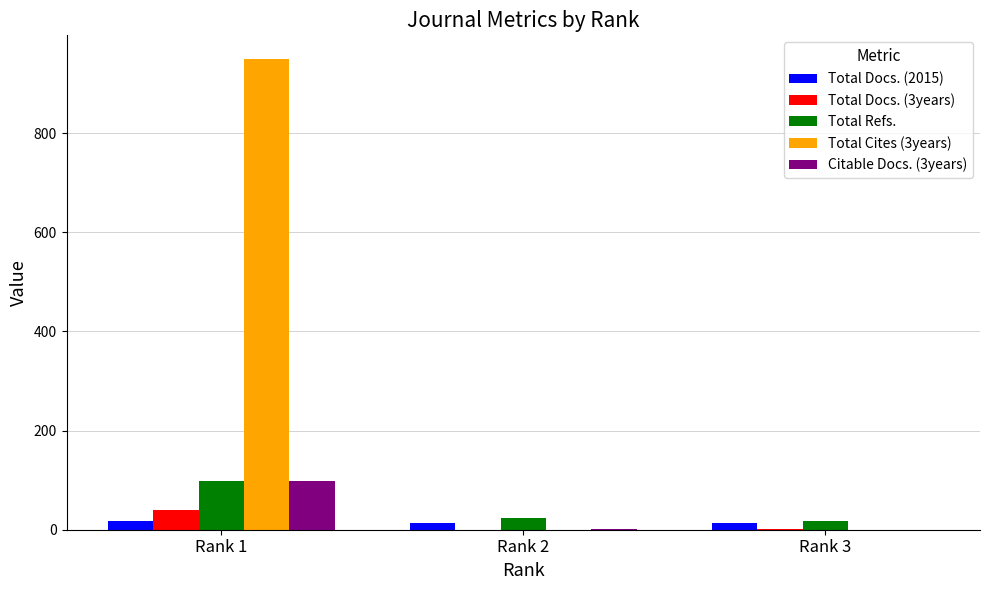

Which series has the largest total across all categories?

Total Cites (3years)